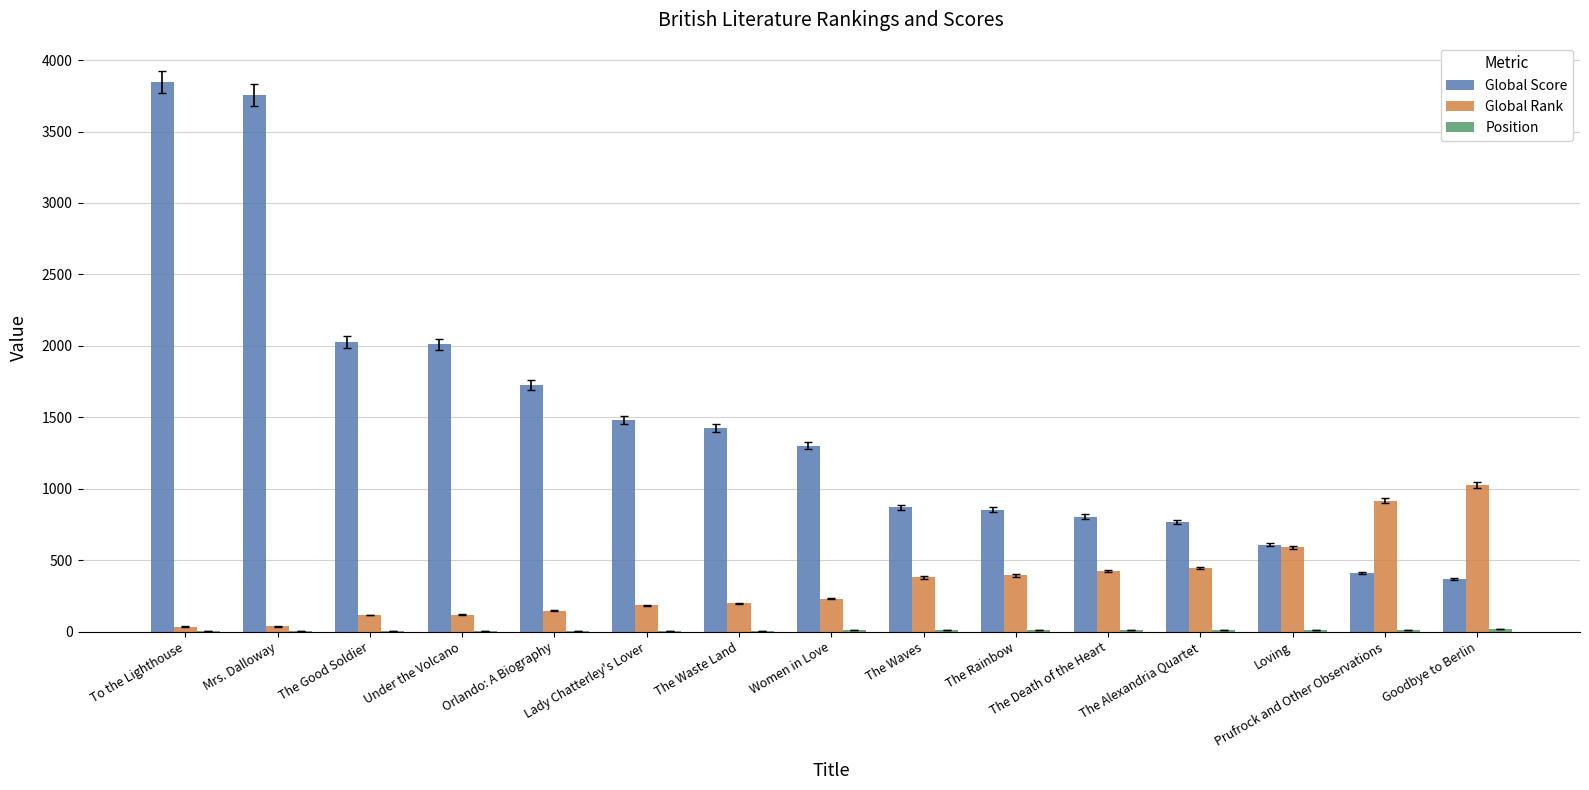

What is the average value of the Global Rank series?

349